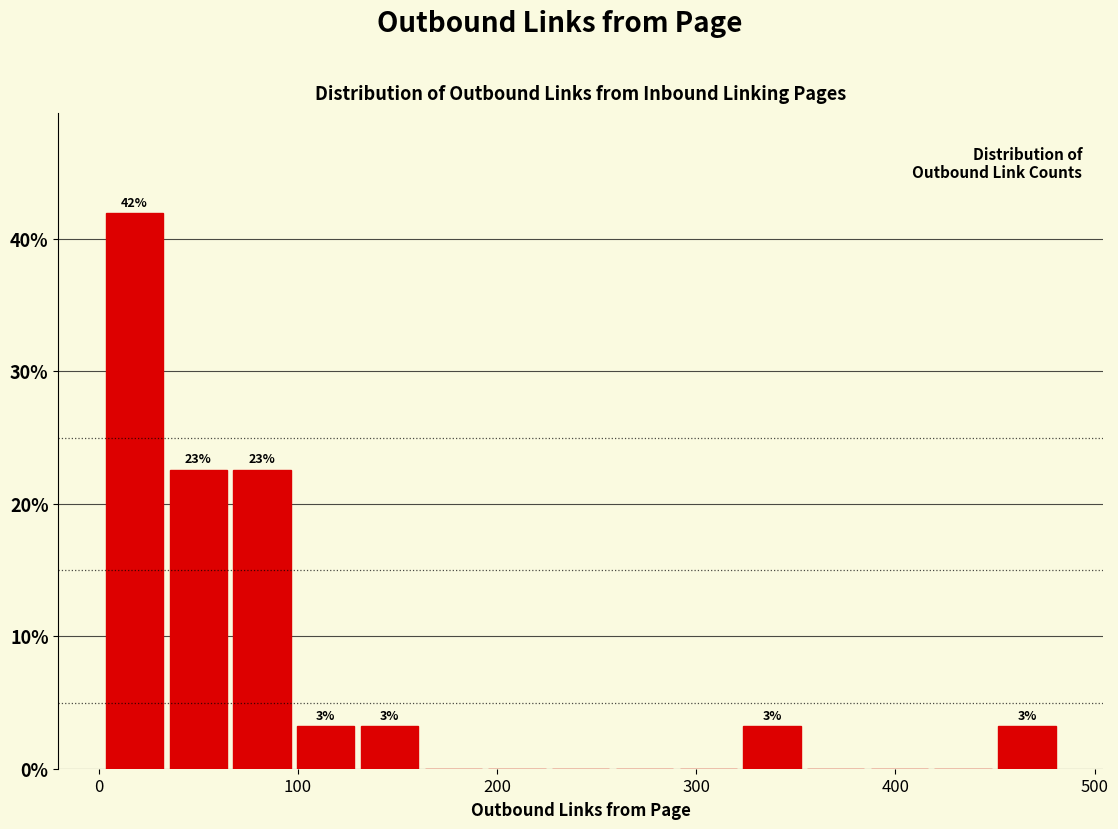

Around what value on the x-axis is the tallest bar? Give the approximate position of its centre, as read against the axis.

20